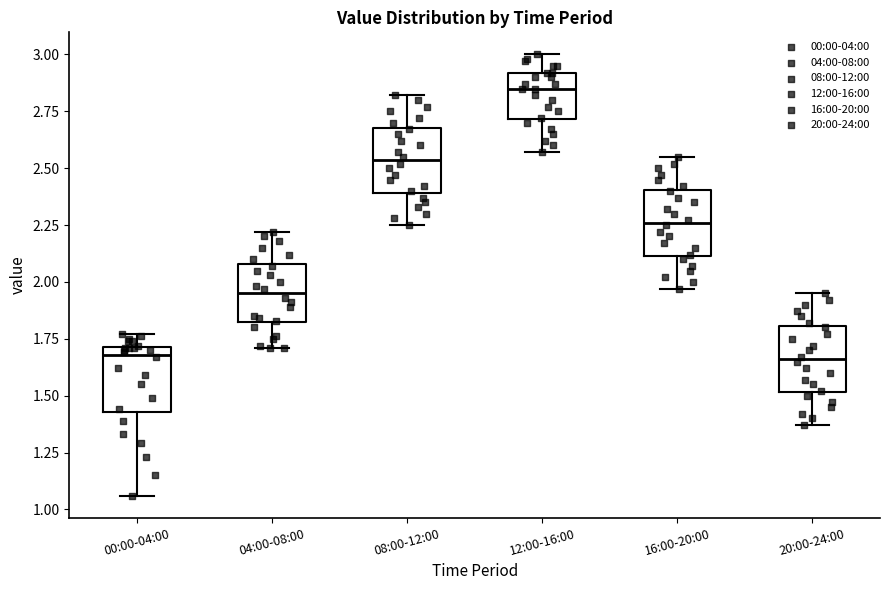

Reading left to right, transcribe this box plot: for each box, give where its median line is, the range the box spans, and where its two whiskers end, as read against the y-axis. The values are not printed on the chart, so give them approximately, as read against the axis.

00:00-04:00: median 1.70 (just below the box's upper edge), box 1.45 to 1.70, whiskers 1.05 to 1.75
04:00-08:00: median 1.95, box 1.80 to 2.10, whiskers 1.70 to 2.20
08:00-12:00: median 2.55, box 2.40 to 2.70, whiskers 2.25 to 2.80
12:00-16:00: median 2.85, box 2.70 to 2.90, whiskers 2.55 to 3.00
16:00-20:00: median 2.25, box 2.10 to 2.40, whiskers 1.95 to 2.55
20:00-24:00: median 1.65, box 1.50 to 1.80, whiskers 1.35 to 1.95